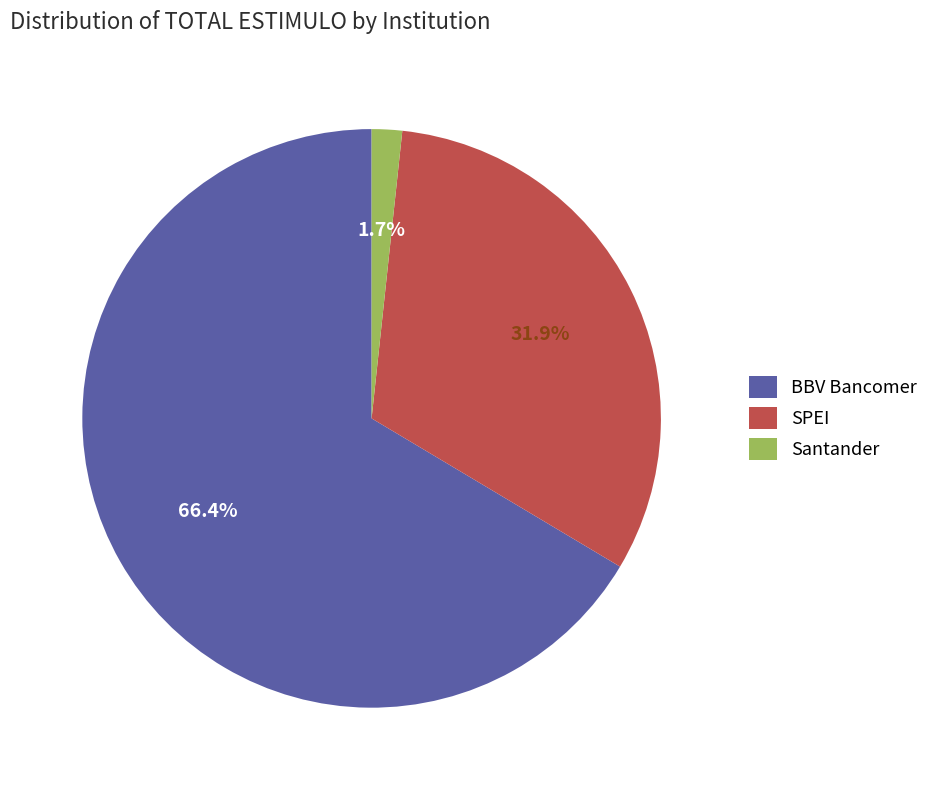

What is the ratio of the value at SPEI to the value at BBV Bancomer?

0.5